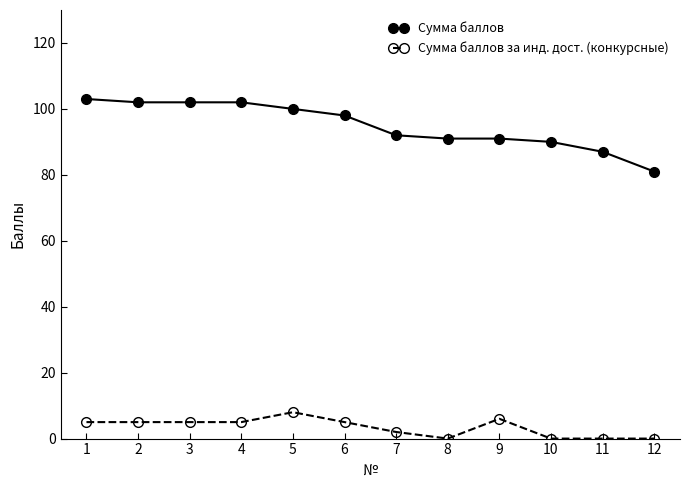

List the series in order of their peak value, highest first.

Сумма баллов, Сумма баллов за инд. дост. (конкурсные)